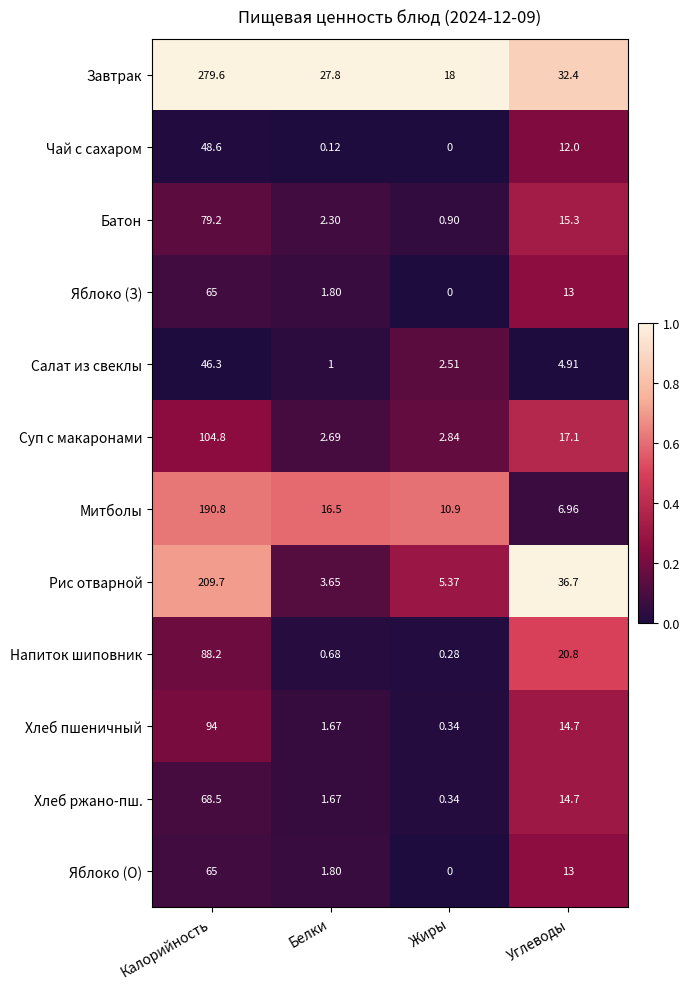

Between Жиры and Углеводы, which series saw the biggest shift?

Рис отварной